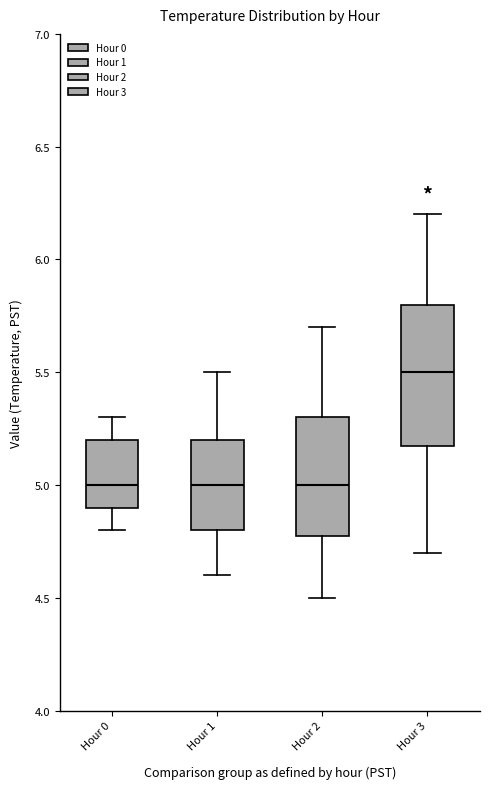

Reading left to right, transcribe this box plot: for each box, give where its median line is, the range the box spans, and where its two whiskers end, as read against the y-axis. The values are not printed on the chart, so give them approximately, as read against the axis.

Hour 0: median 5.0, box 4.9 to 5.2, whiskers 4.8 to 5.3
Hour 1: median 5.0, box 4.8 to 5.2, whiskers 4.6 to 5.5
Hour 2: median 5.0, box 4.8 to 5.3, whiskers 4.5 to 5.7
Hour 3: median 5.5, box 5.2 to 5.8, whiskers 4.7 to 6.2